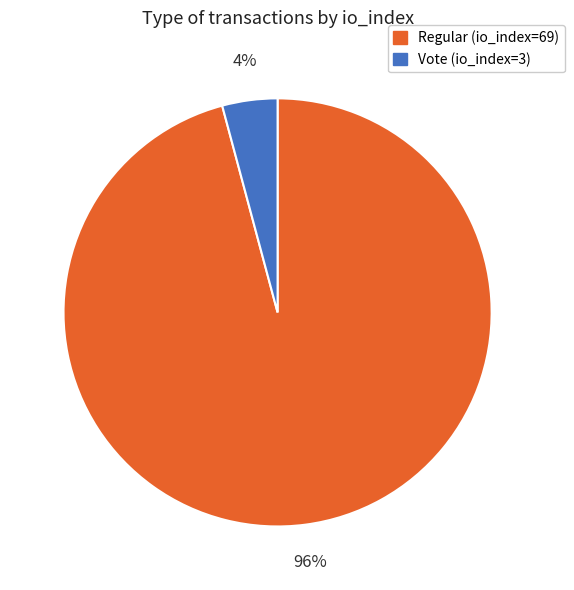

What percentage is the Regular (io_index=69) slice, to the nearest percent?

96%